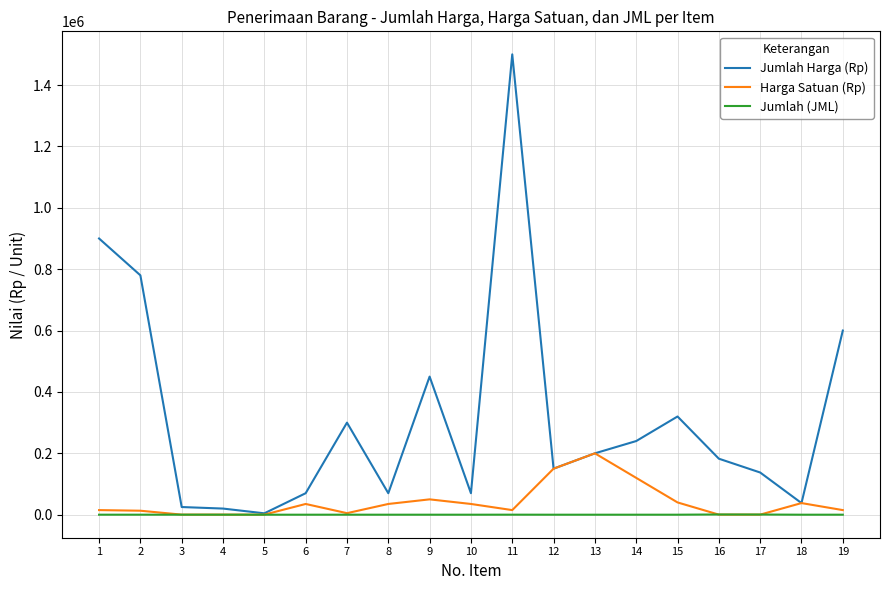

What is the highest value of the Harga Satuan (Rp) series?

200000